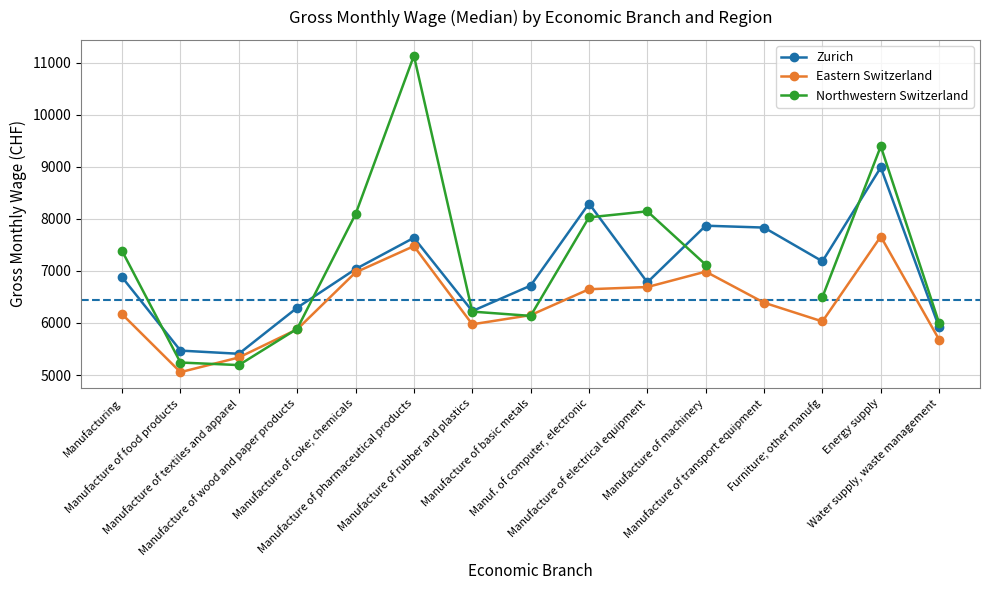

Rank the series at Manufacture of coke; chemicals from lowest to highest value.

Eastern Switzerland, Zurich, Northwestern Switzerland